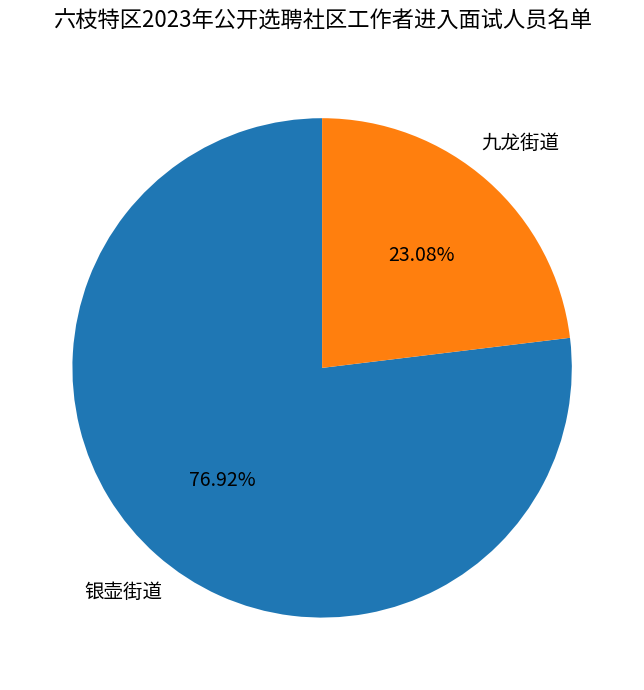

What is the majority slice?

银壶街道